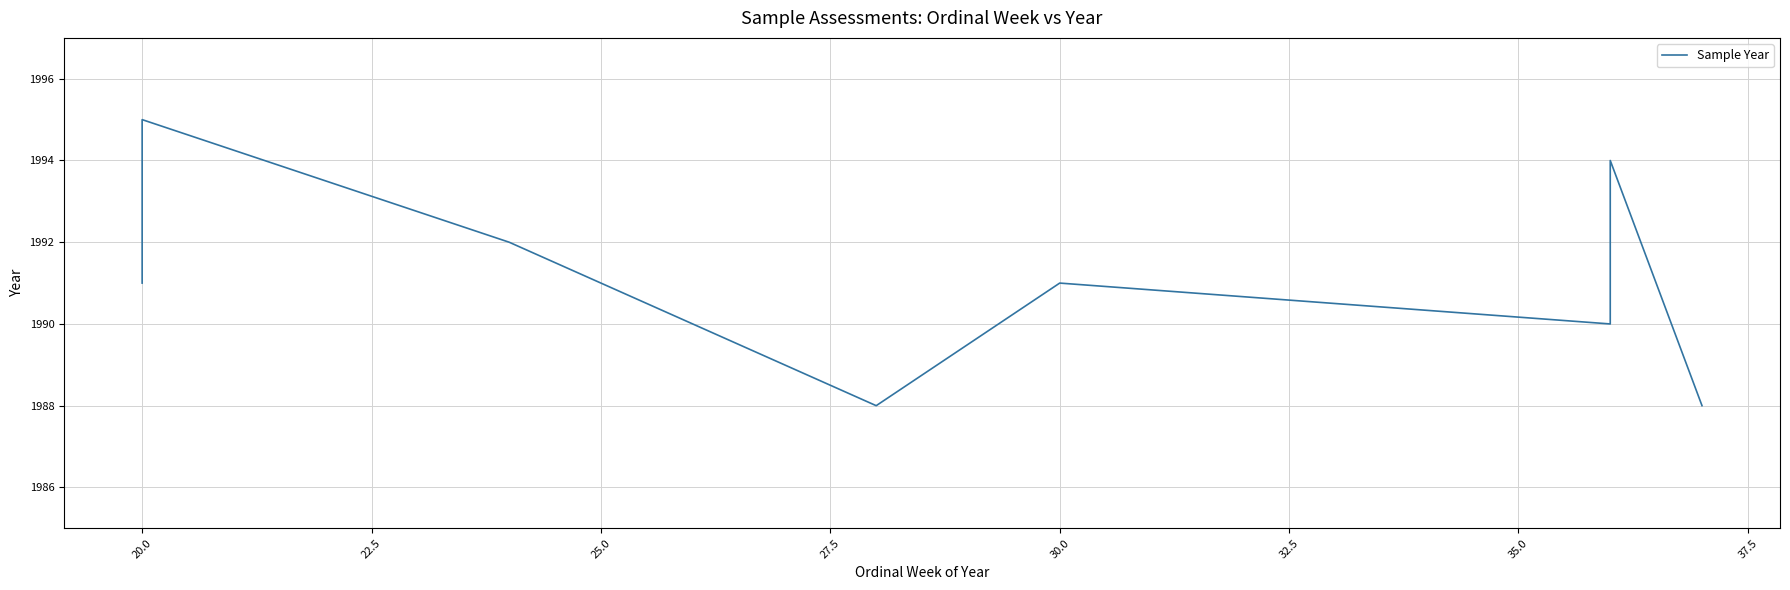

Is this an area chart (filled region under the line)?

No